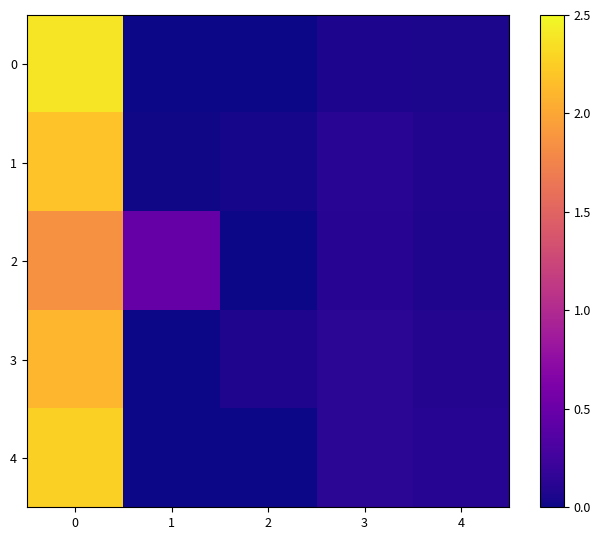

Between 1 and 2, which is larger?

1